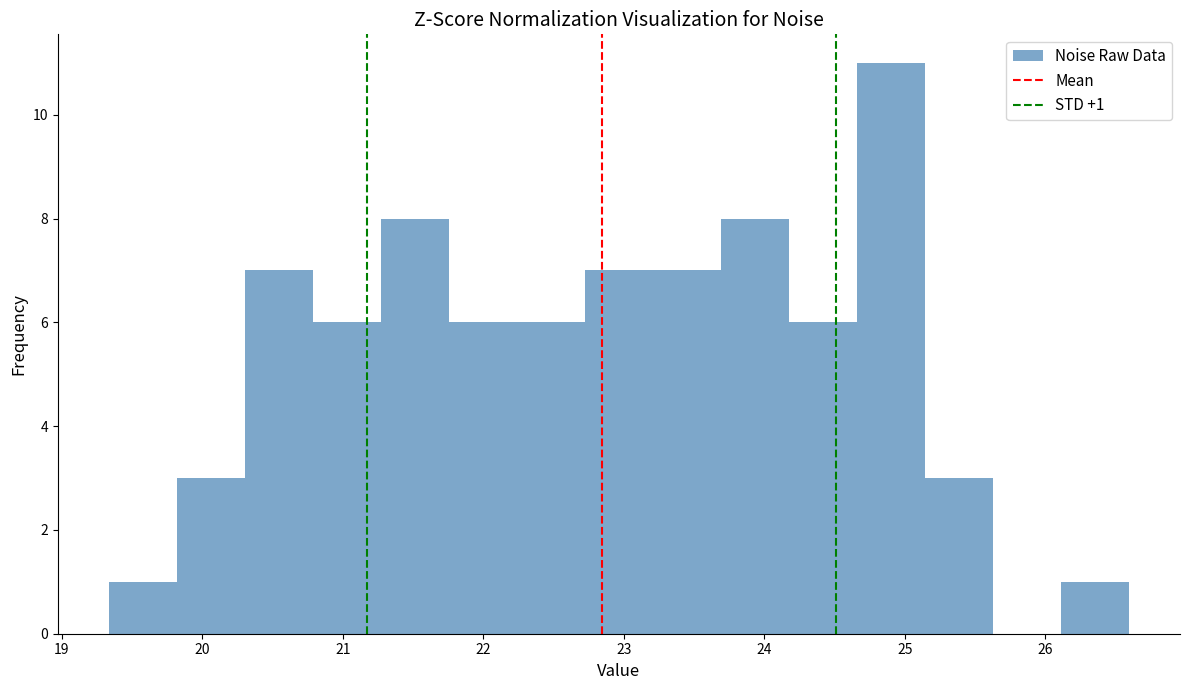

Which range on the x-axis has the tallest bar?

24.7 to 25.1